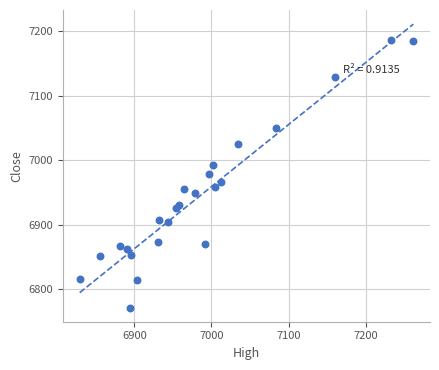

What is the range of X values (max minus min)?

433